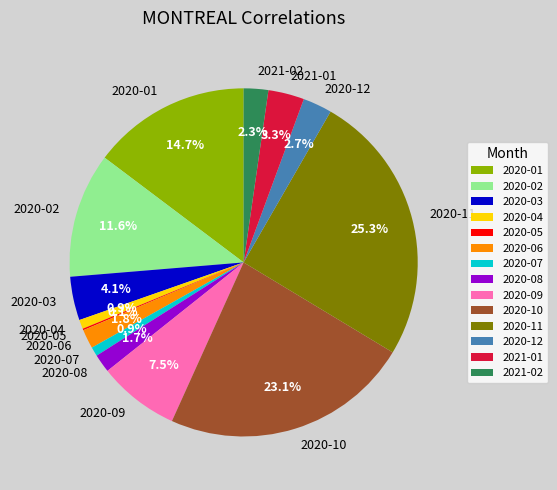

What portion of the pie excludes 2020-01?

85.3%